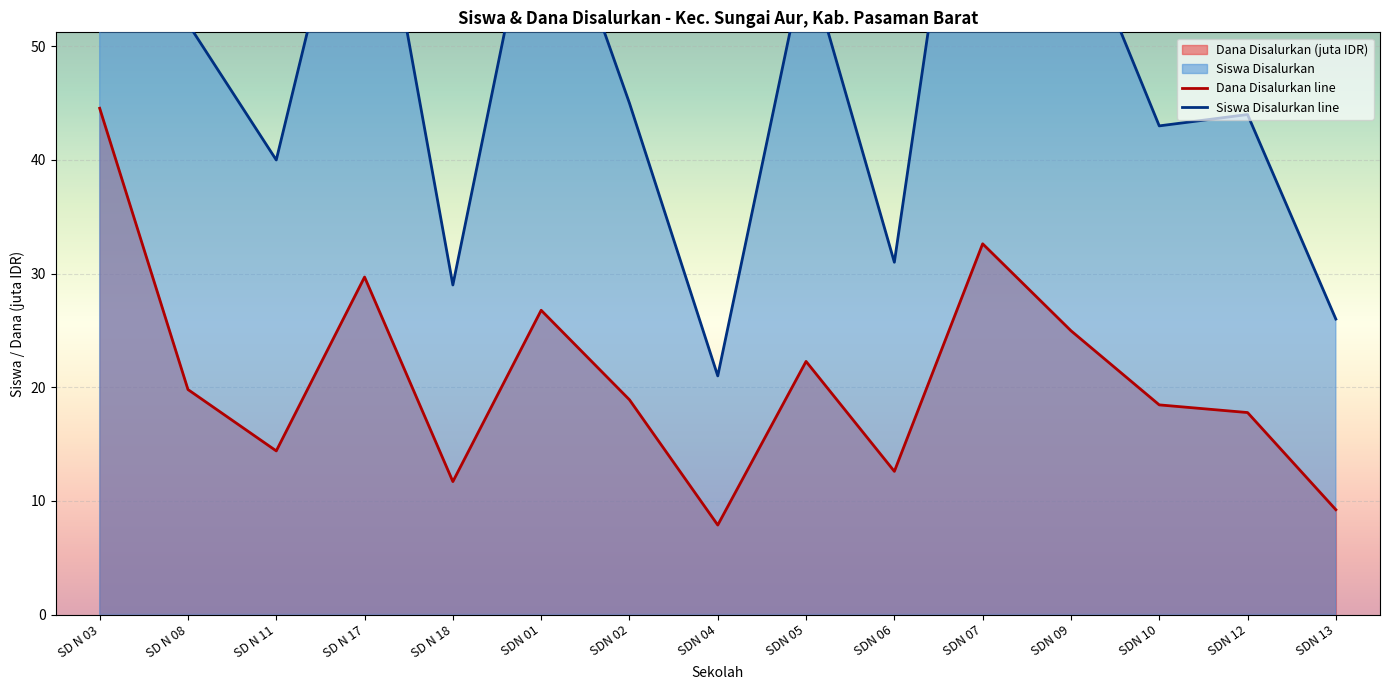

How many series are shown in this chart?

2